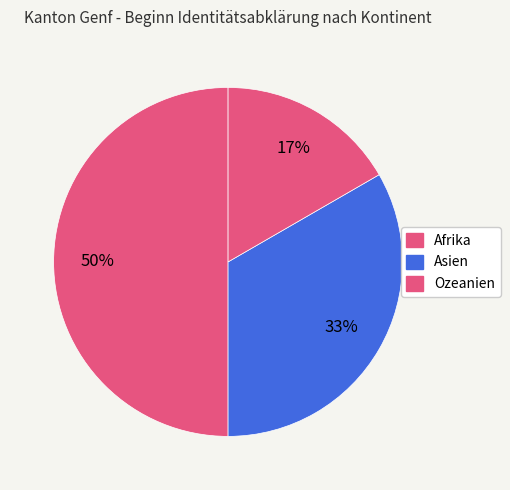

How many slices are in this pie chart?

3